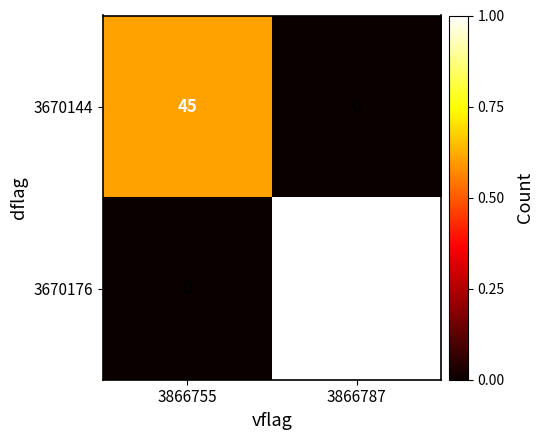

Reading left to right, what are all the values shown in this chart?

3670144: 3866755=45	3866787=0
3670176: 3866755=0	3866787=74